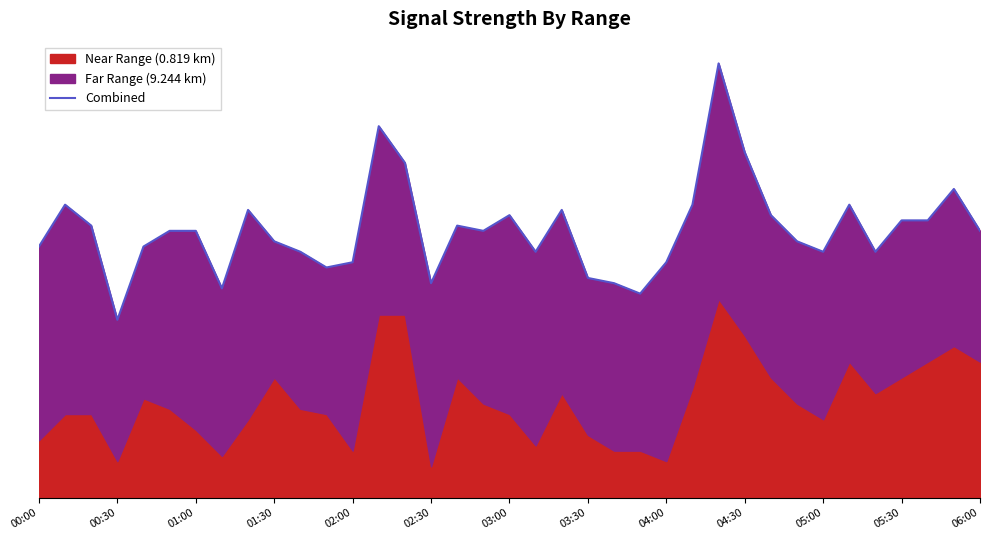

What is the sum of the values at 20 and 04:00?

11.0